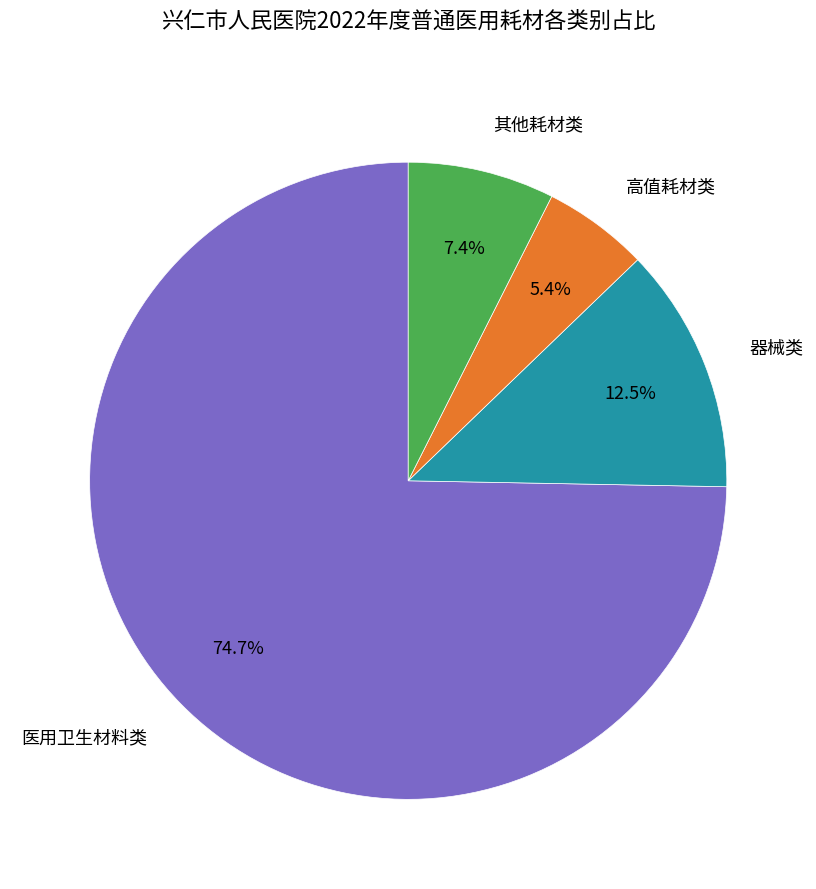

What is the largest slice in the pie chart?

医用卫生材料类